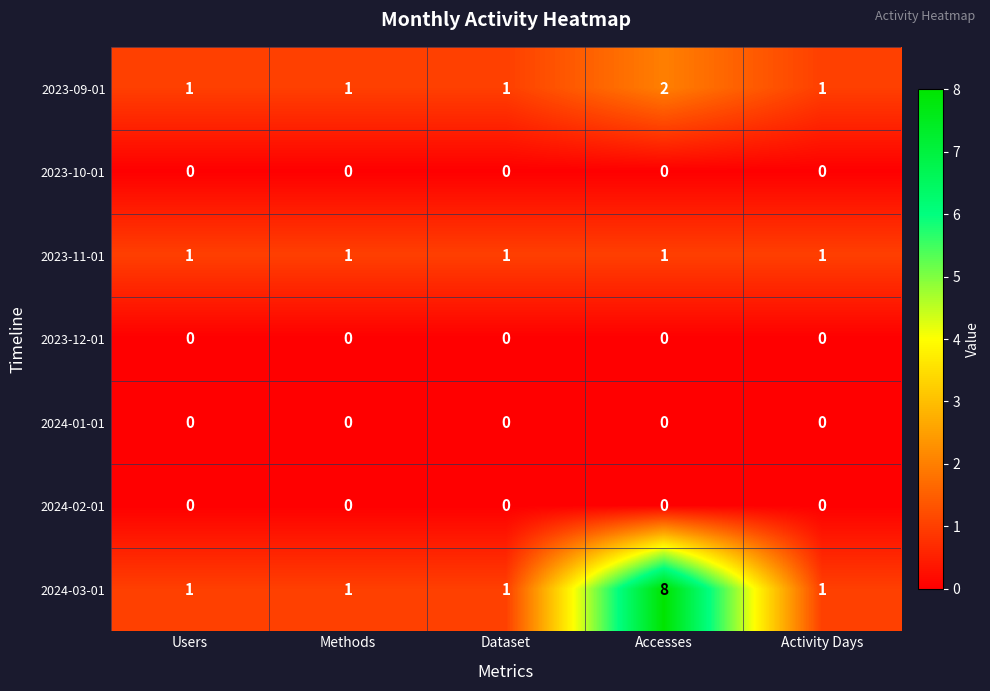

Which series has the largest range (max minus min)?

2024-03-01